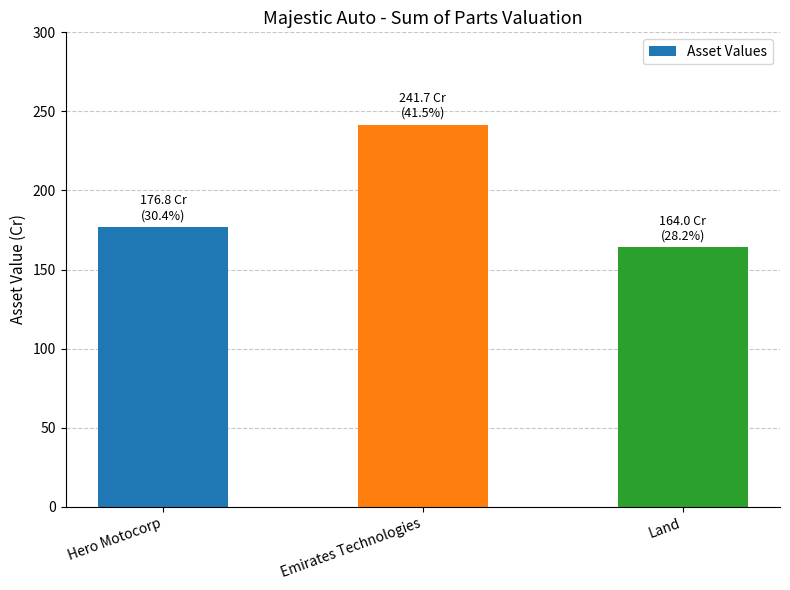

Which has a higher value, Land or Hero Motocorp?

Hero Motocorp